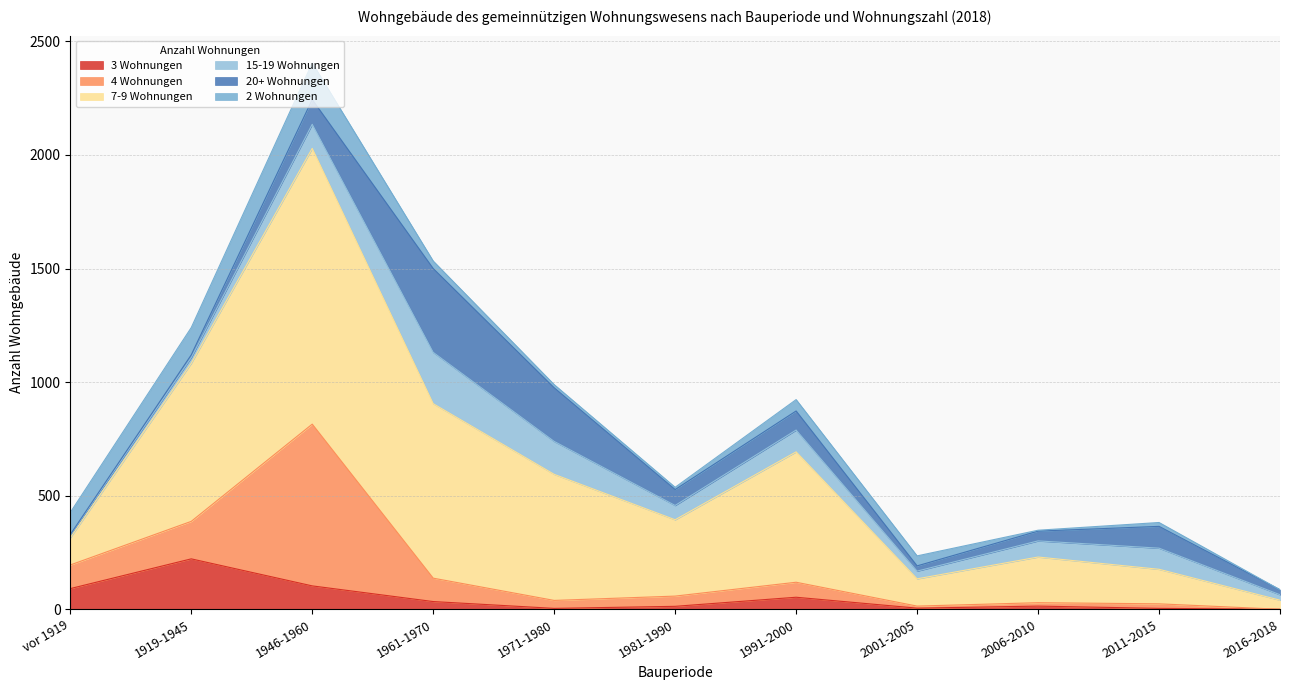

How many categories are shown in the chart?

11